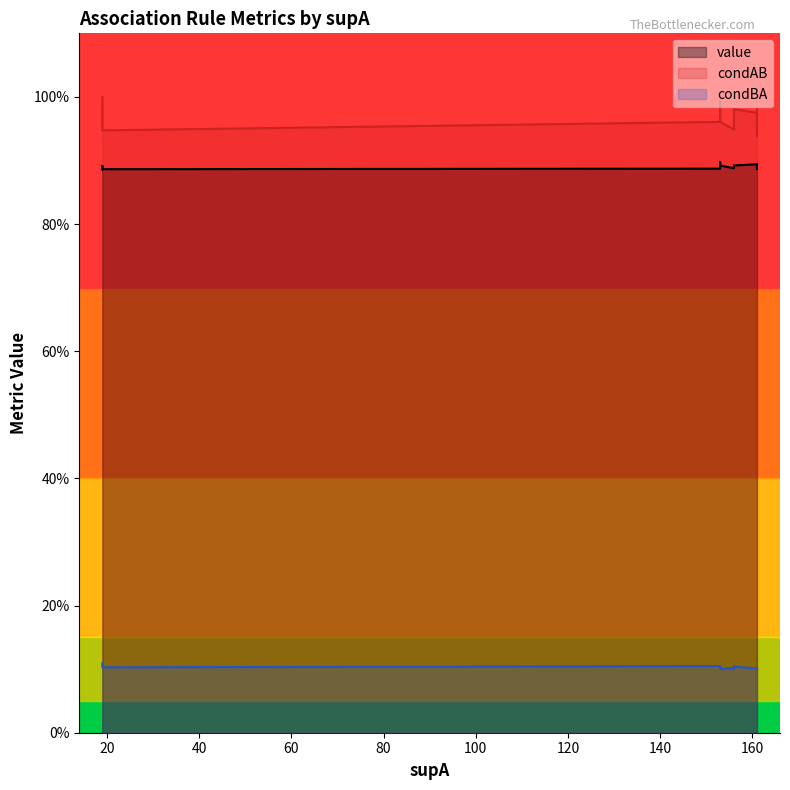

Between 15 and 14, which is larger?

14